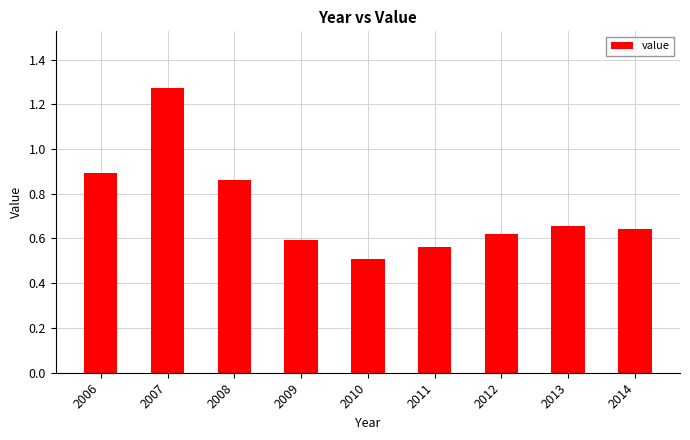

What is the minimum value shown in the chart?

0.5